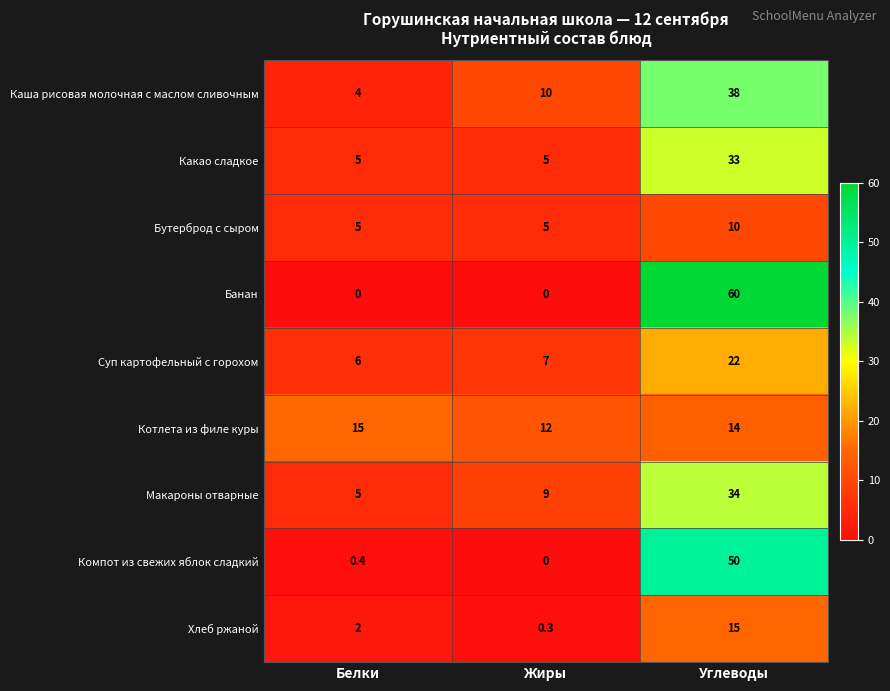

What is the minimum value for Макароны отварные?

5.0